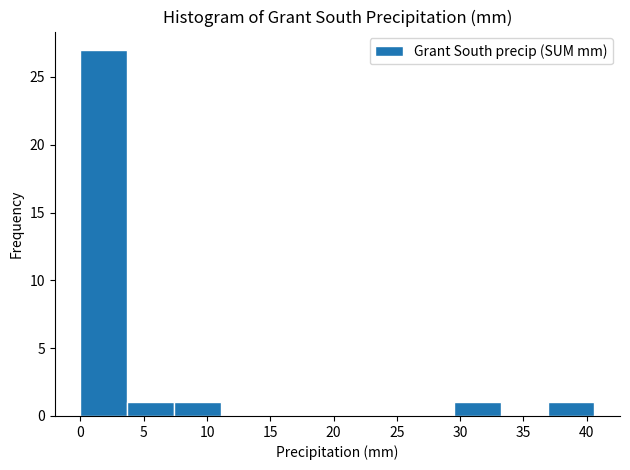

What is the height of the bar covering 29.5 to 33.0 on the x-axis? Neither the bar edges nor the heights are printed on the chart, so give them approximately, as read against the axes.

1